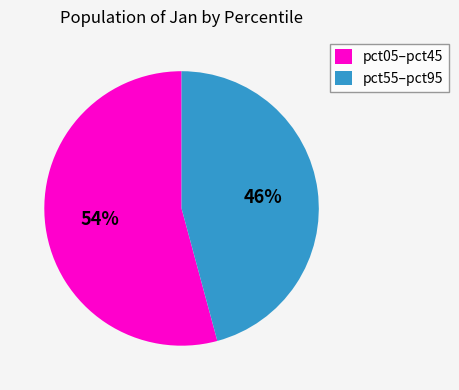

What percentage is the pct55–pct95 slice, to the nearest percent?

46%